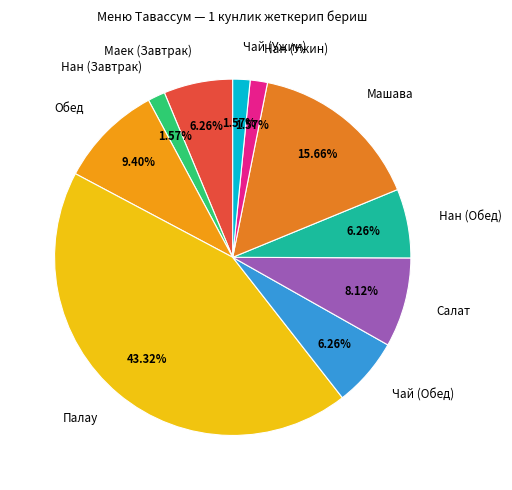

Count the number of slices in the pie.

10